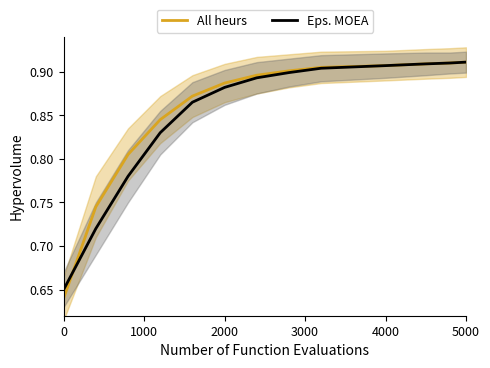

What is the difference between the maximum and second lowest values in the All heurs series?

0.2